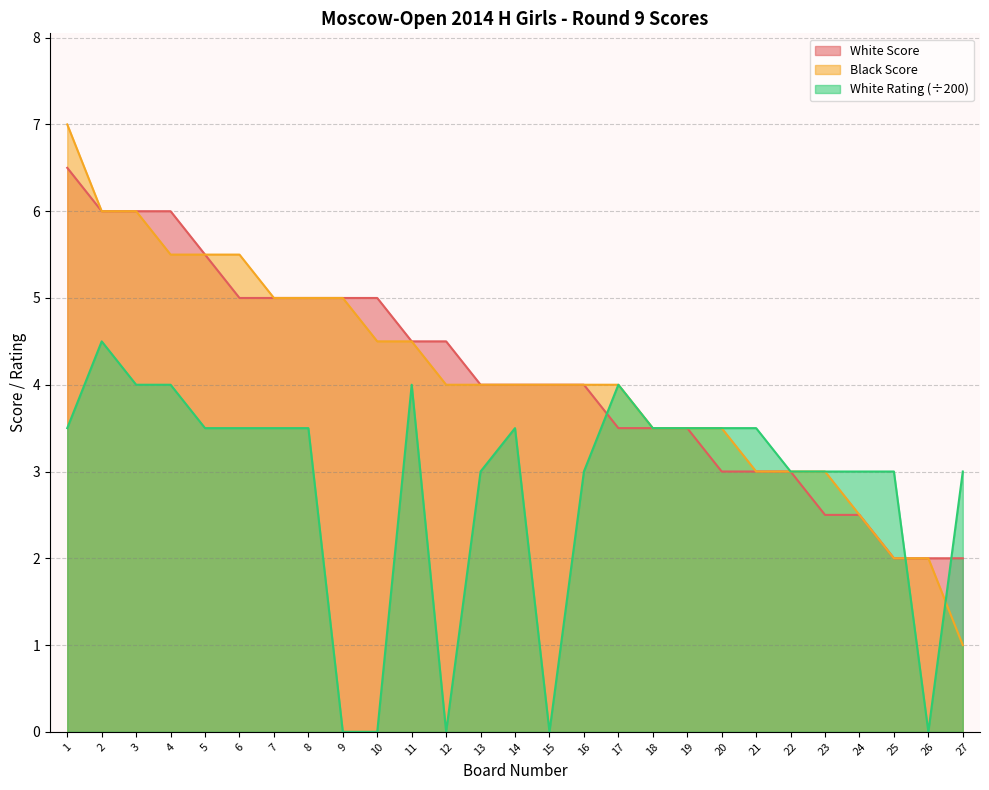

Which category has the lowest value in the White Score series?

25